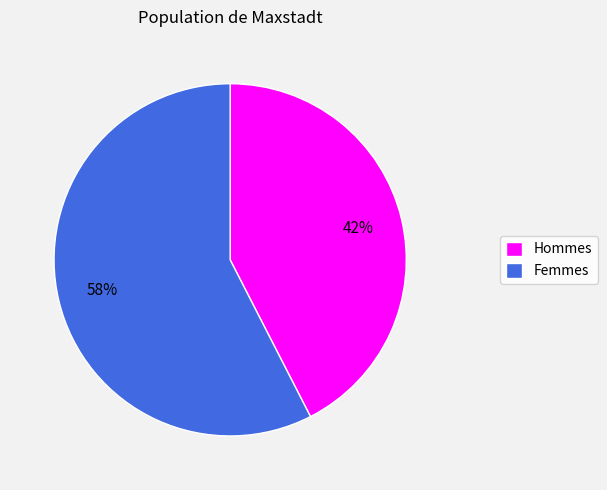

Which slice is the largest?

Femmes